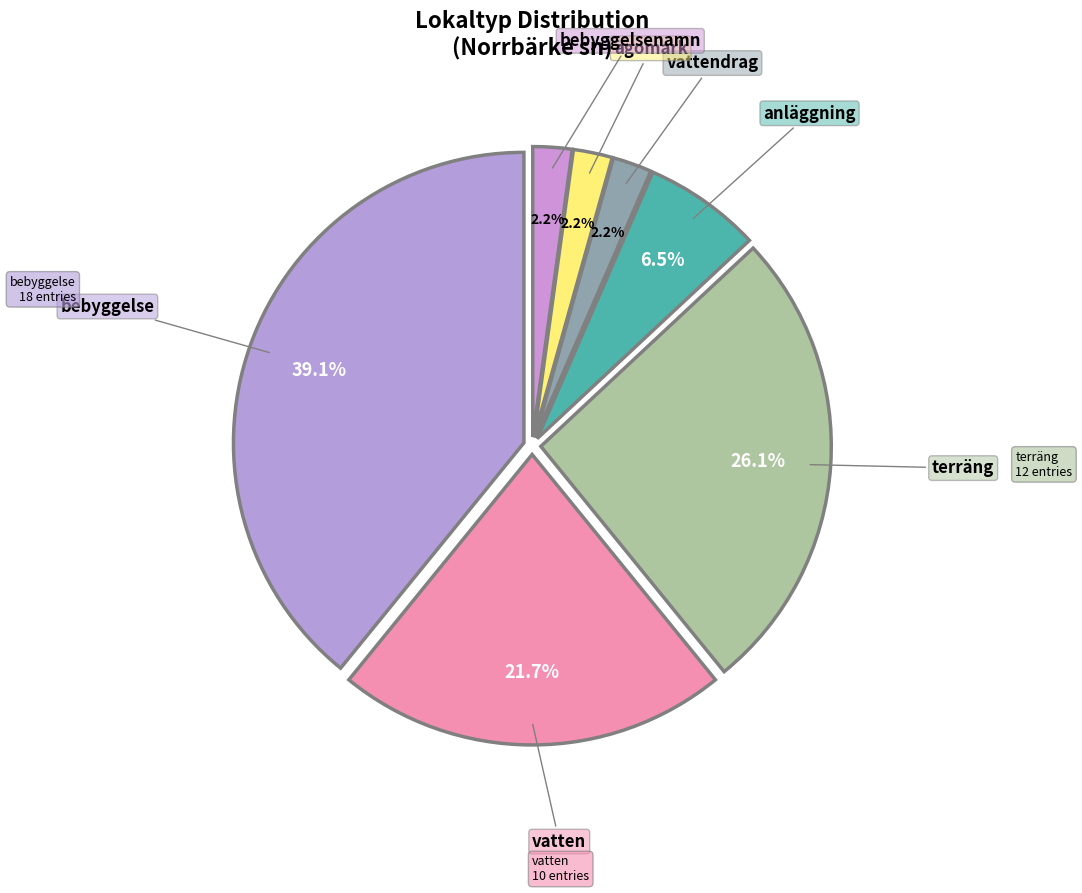

True or false: vatten accounts for 22% of the total.

True